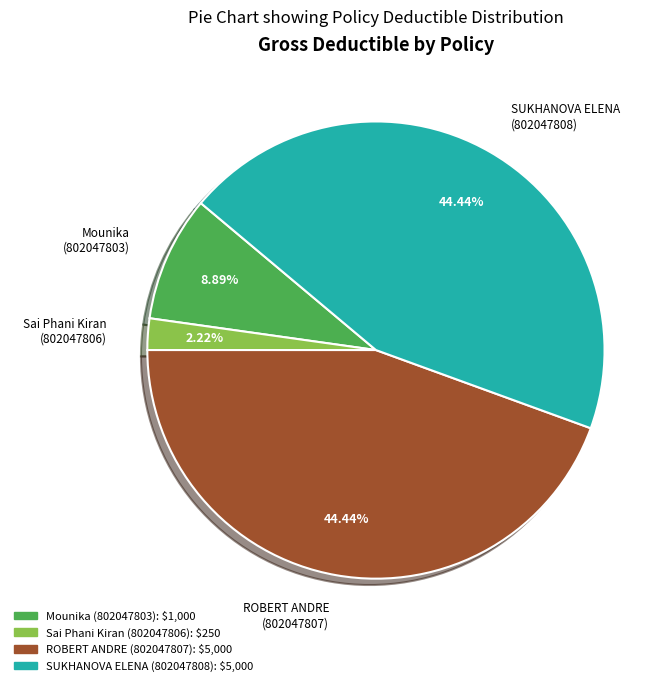

Is there any slice that represents more than half of the pie?

No